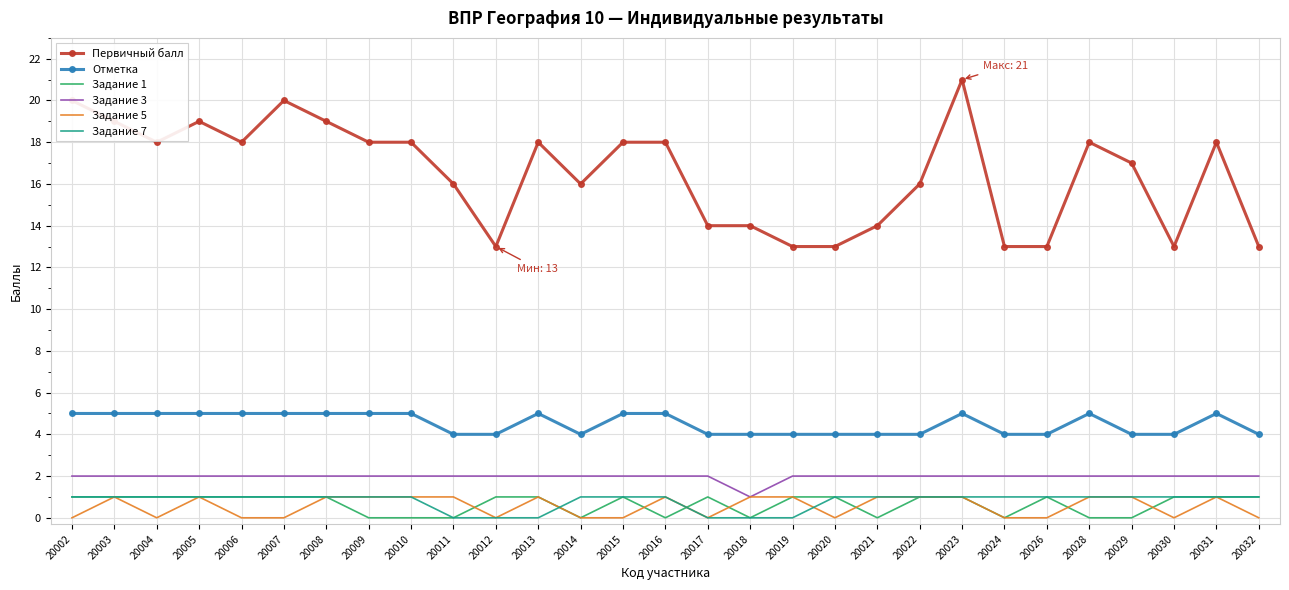

What value does the Задание 1 series have at 20005?

1